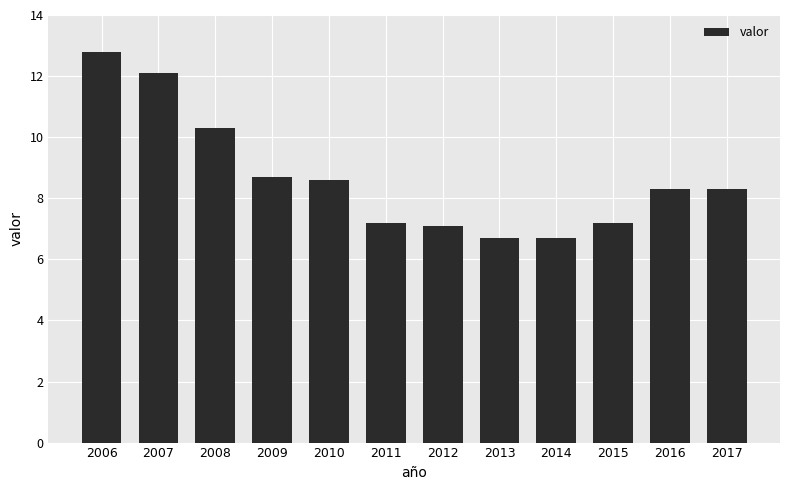

Is it true that the value at 2007 is 20.9?

False